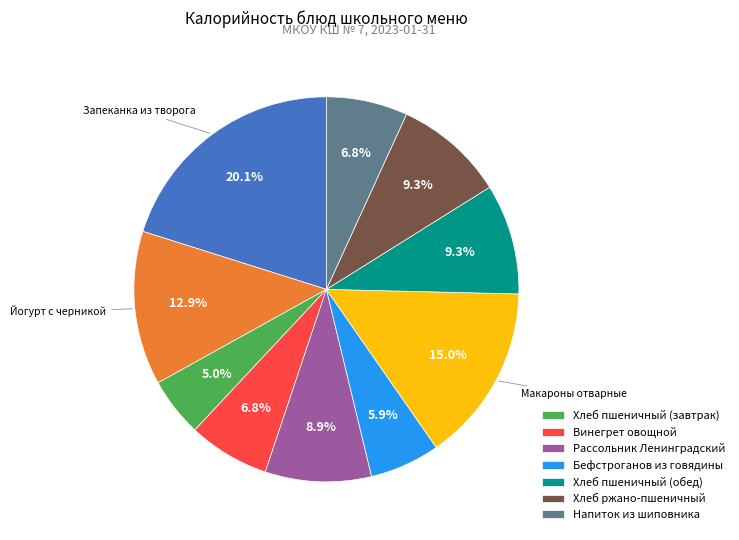

Is there any slice that represents more than half of the pie?

No